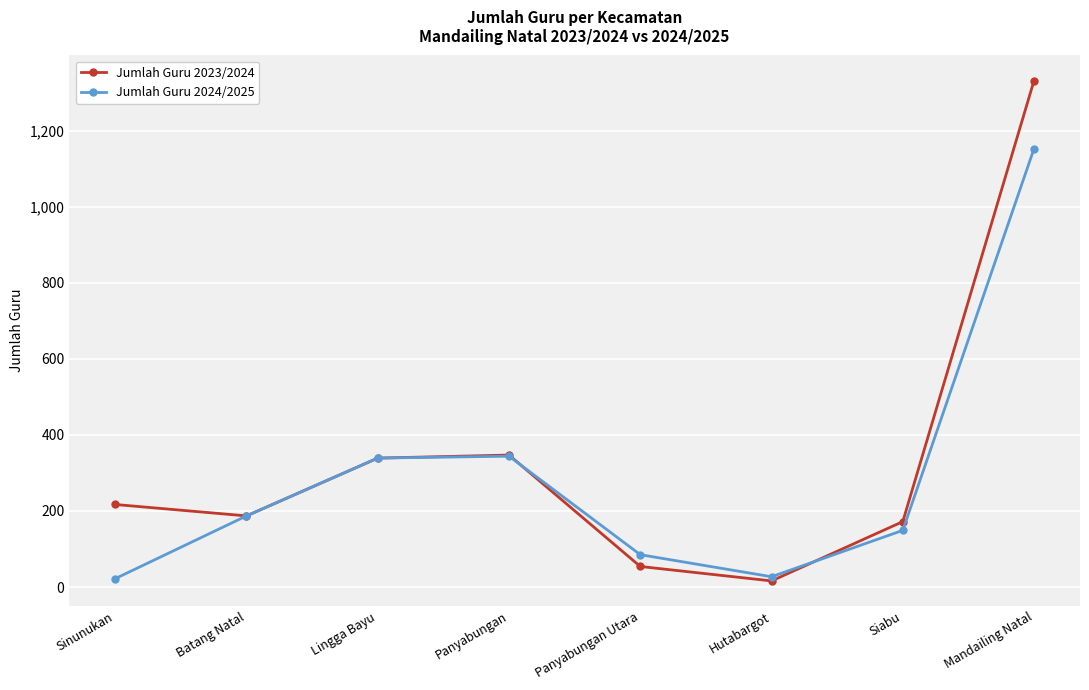

The value of Jumlah Guru 2023/2024 at Sinunukan is 217. True or false?

True